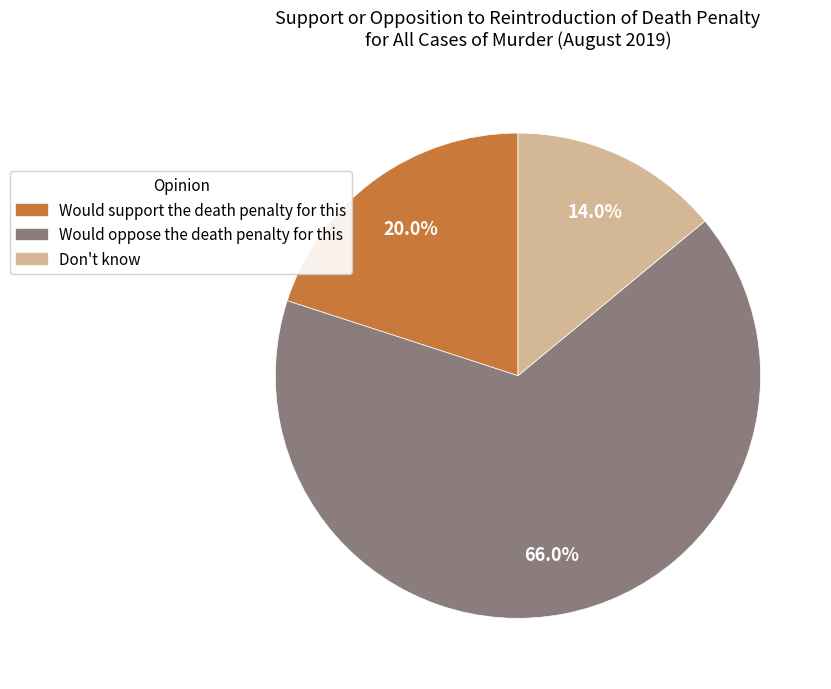

How many slices are in this pie chart?

3